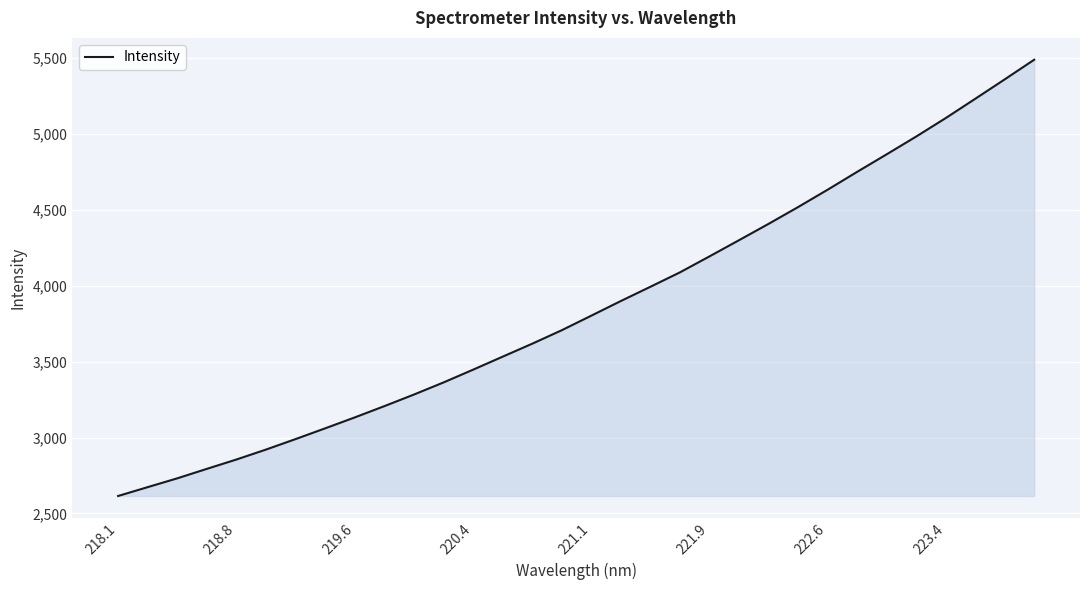

What is the difference between the maximum and minimum values?

2872.0